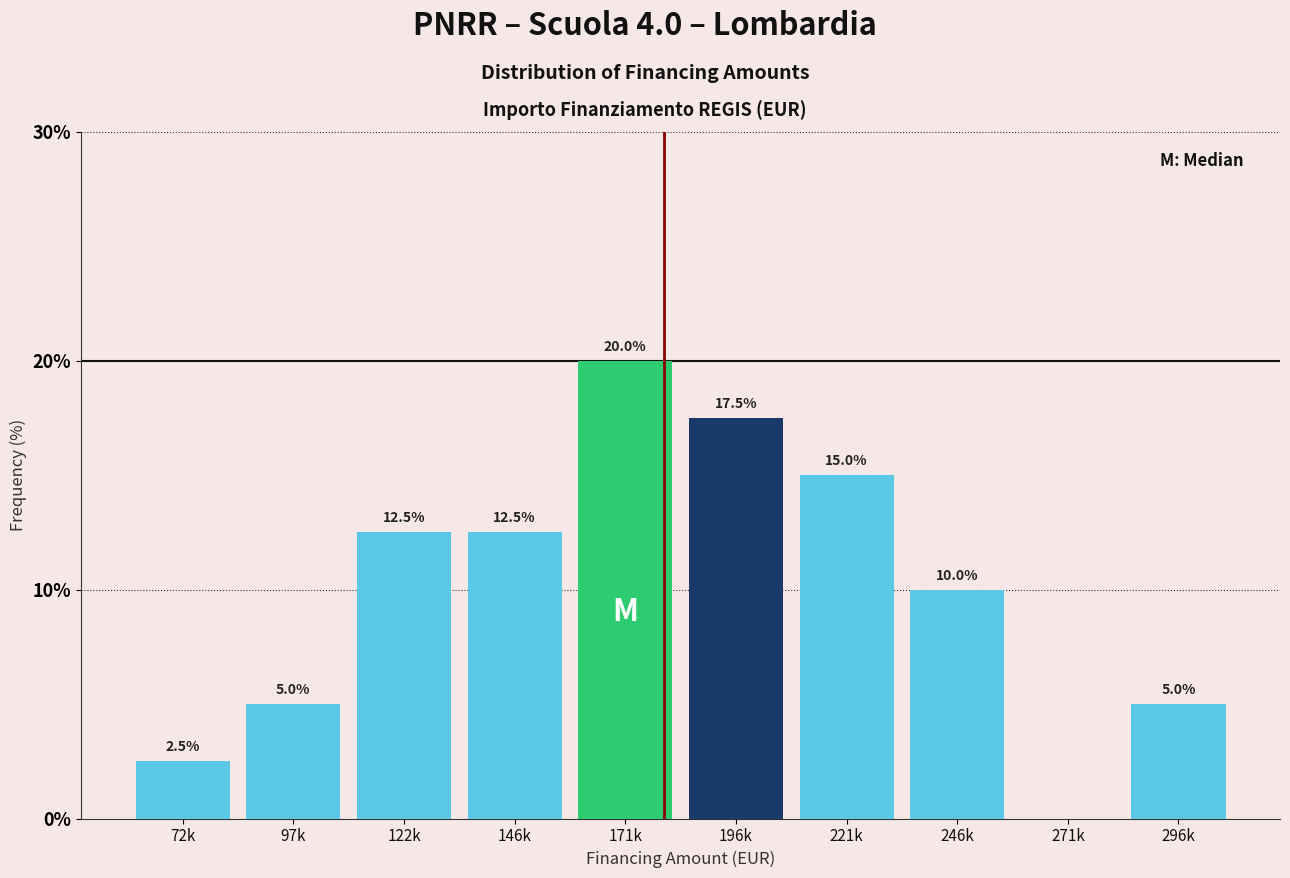

Reading right to left, list all the values displayed in this chart.

296k=5.0	271k=0.0	246k=10.0	221k=15.0	196k=17.5	171k=20.0	146k=12.5	122k=12.5	97k=5.0	72k=2.5